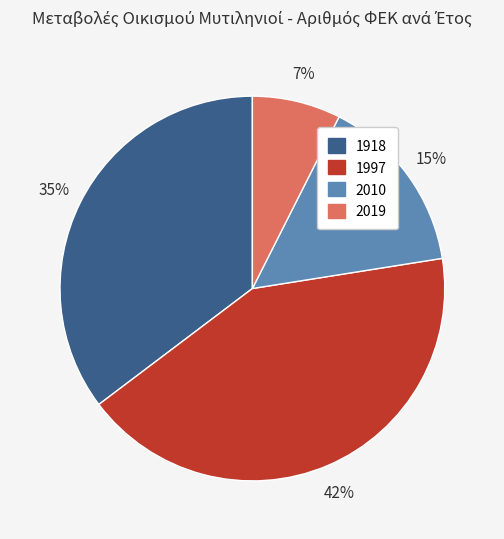

Is the sum of 2019 and 1918 greater than half?

No